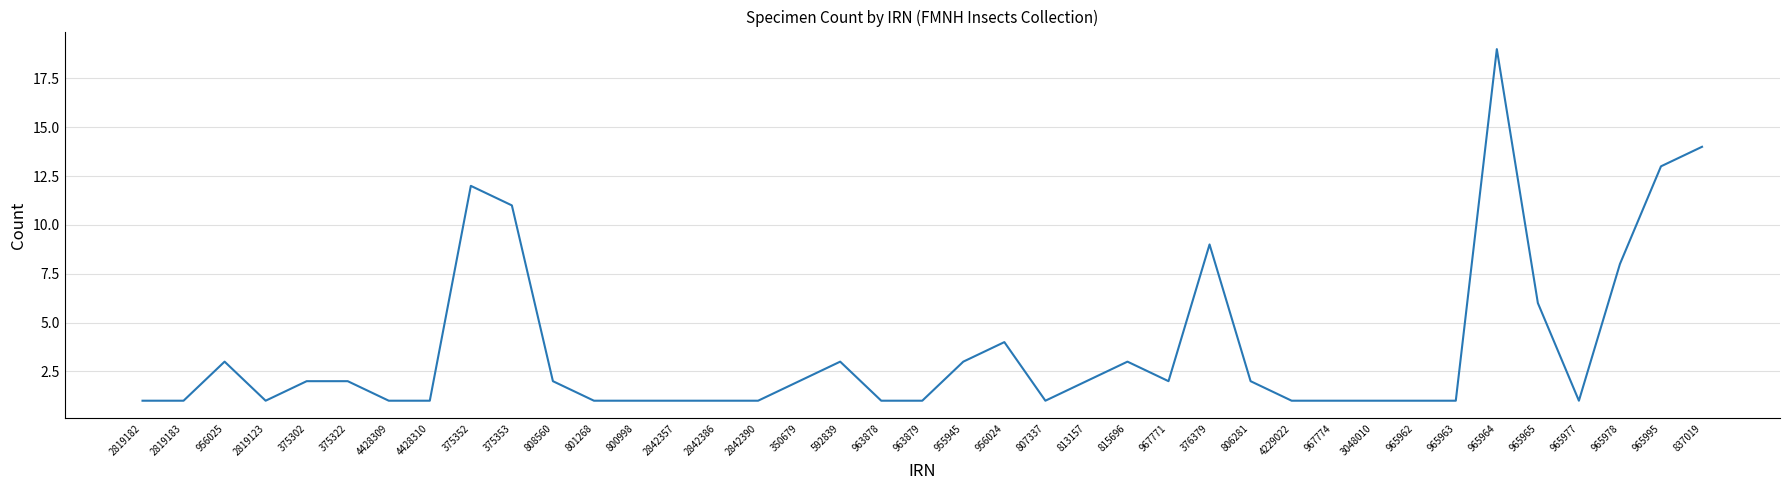

The value at 3048010 is 1. True or false?

True